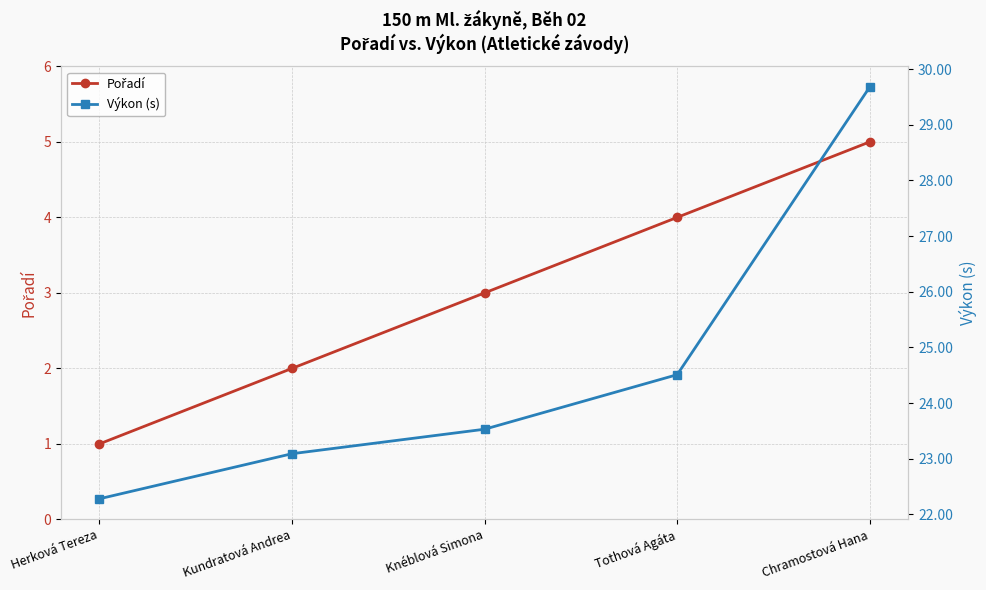

Where is Výkon (s) nearest to the value 25?

Tothová Agáta